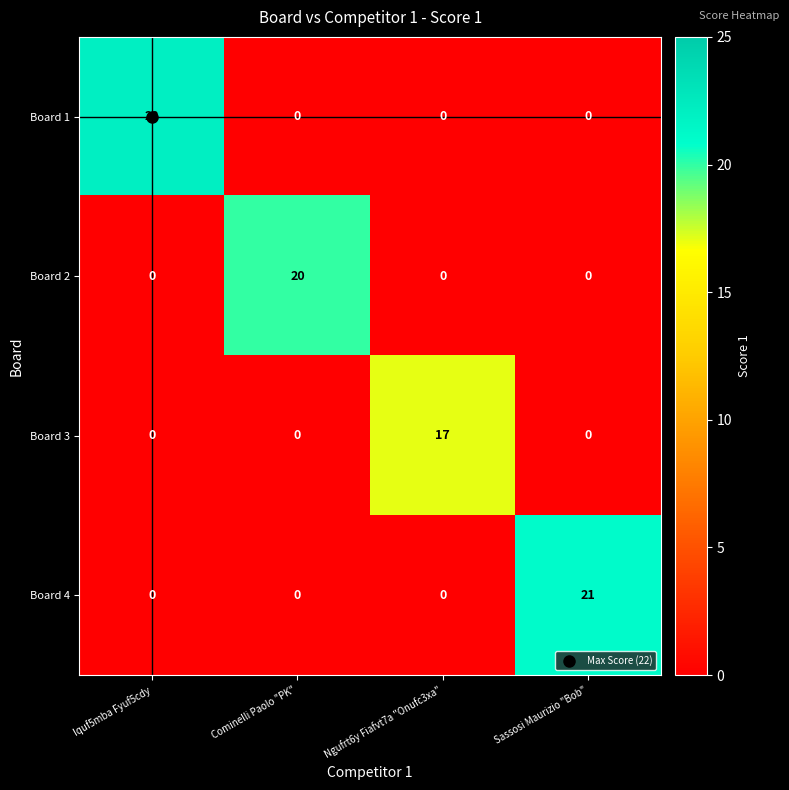

How many values in Board 4 are above zero?

1